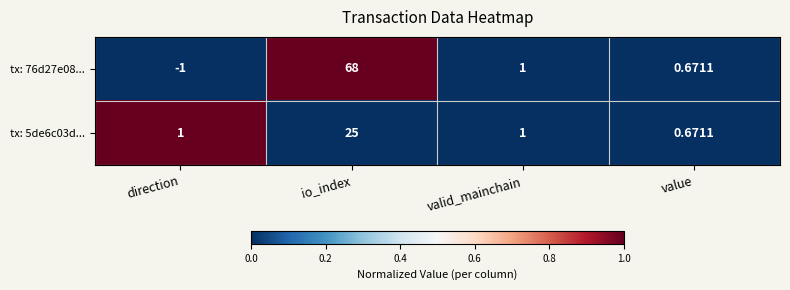

At which category does the chart reach its minimum across all series?

direction